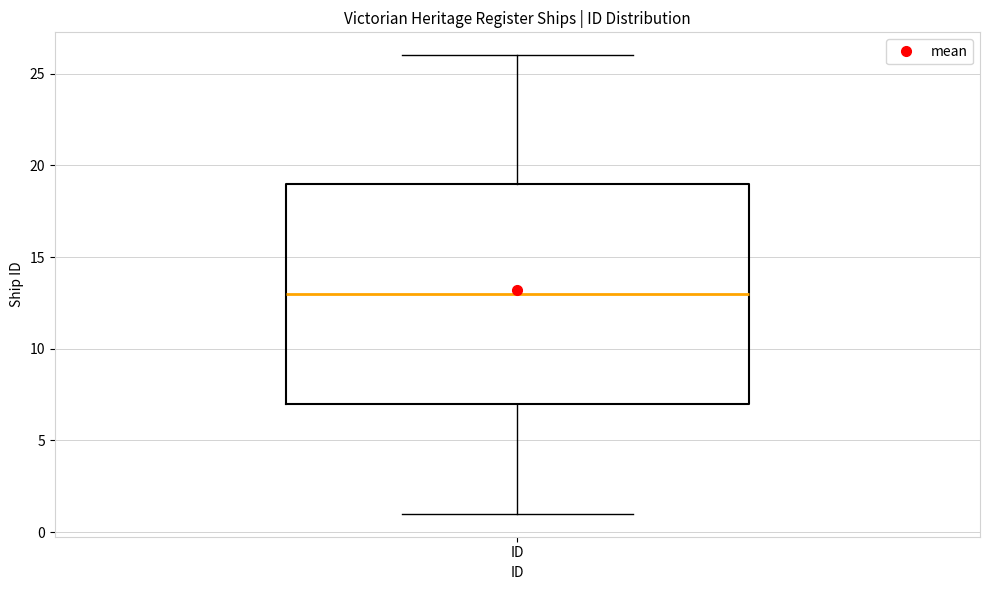

Transcribe this box plot: give where the median line is, the range the box spans, and where the two whiskers end, as read against the y-axis. The values are not printed on the chart, so give them approximately, as read against the axis.

median 13, box 7 to 19, whiskers 1 to 26